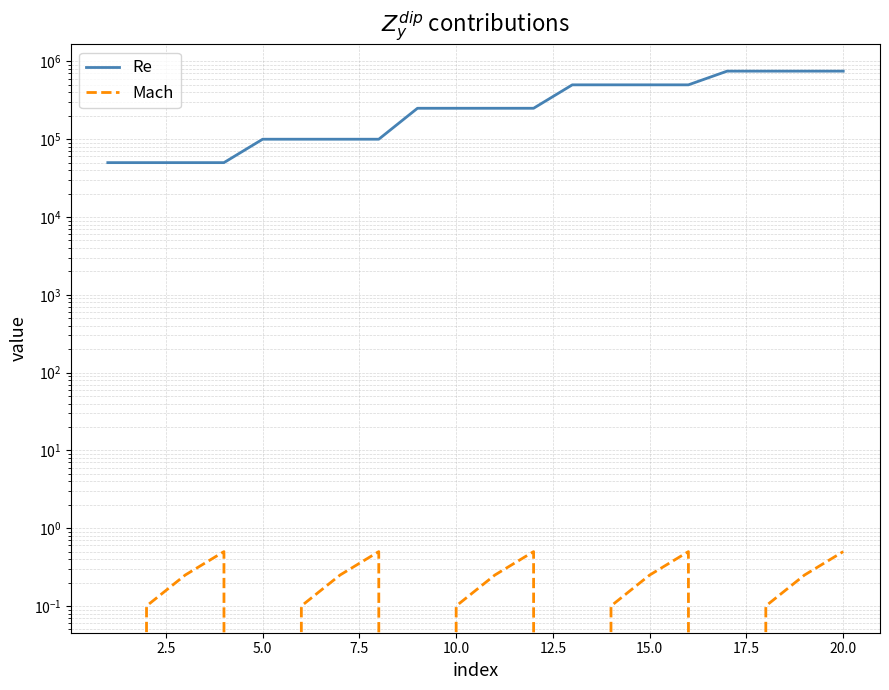

True or false: Re and Mach intersect in this chart.

False